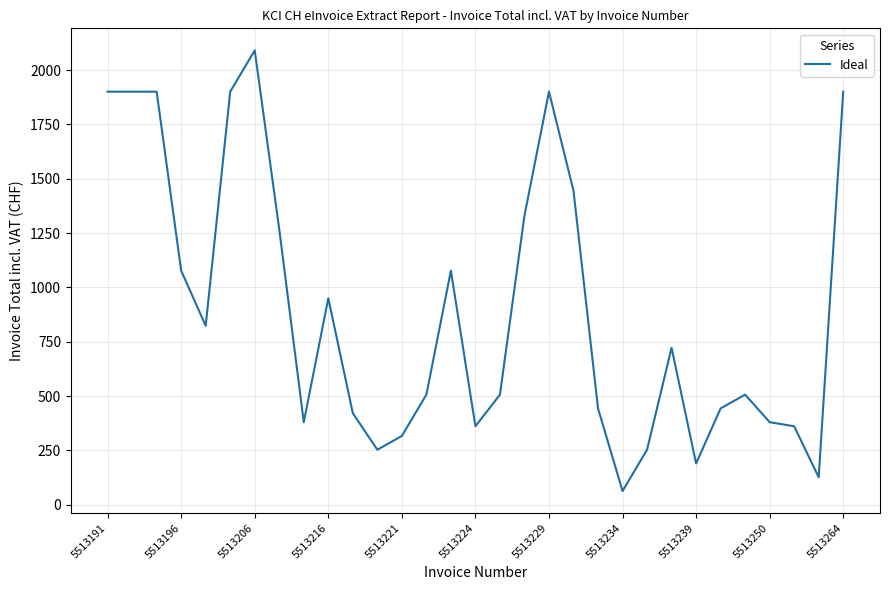

What is the average value?

893.6